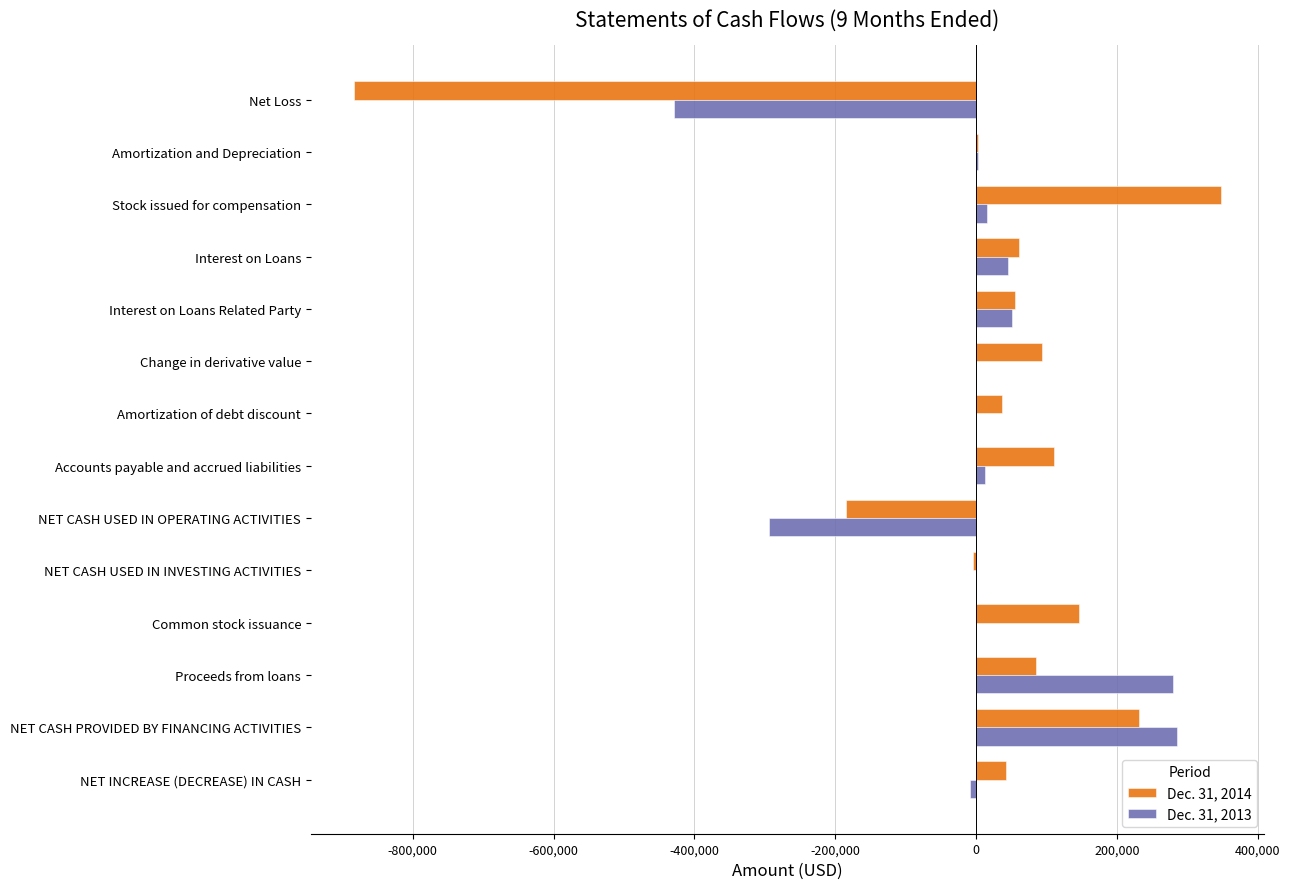

Which series has the largest range (max minus min)?

Dec. 31, 2014